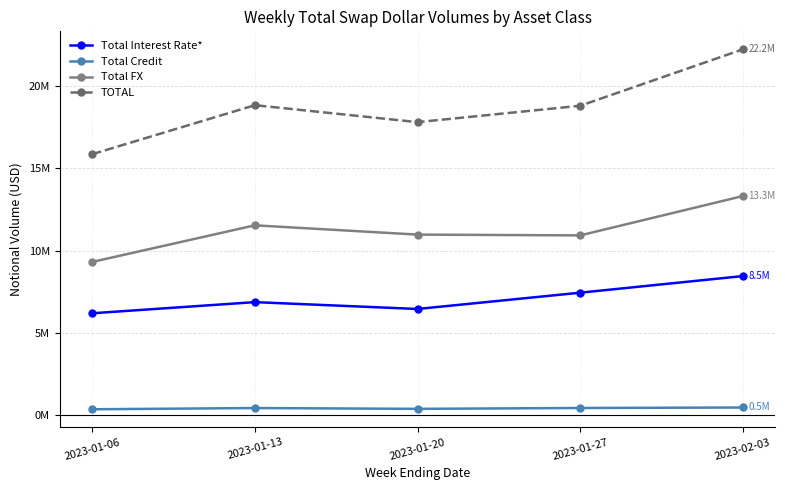

What is the sum of all Total Credit values?

2071162